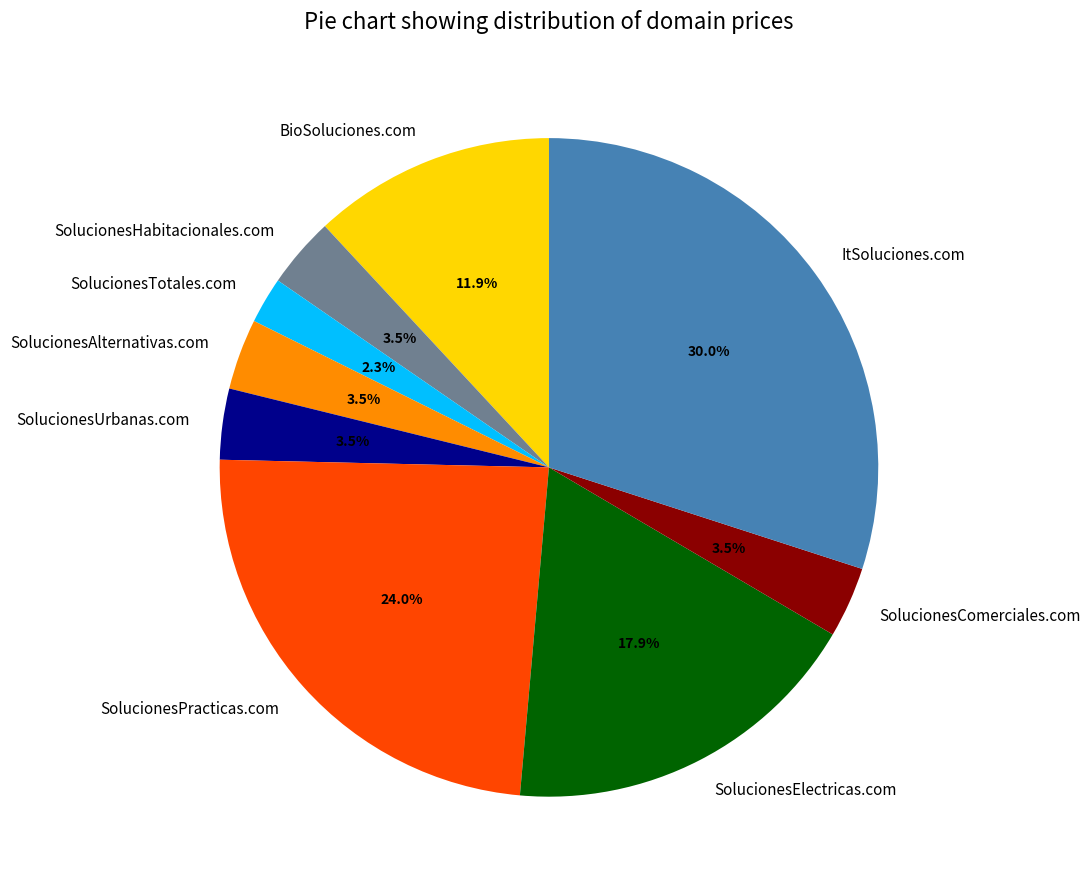

What is the ratio of the value at SolucionesTotales.com to the value at SolucionesHabitacionales.com?

0.7